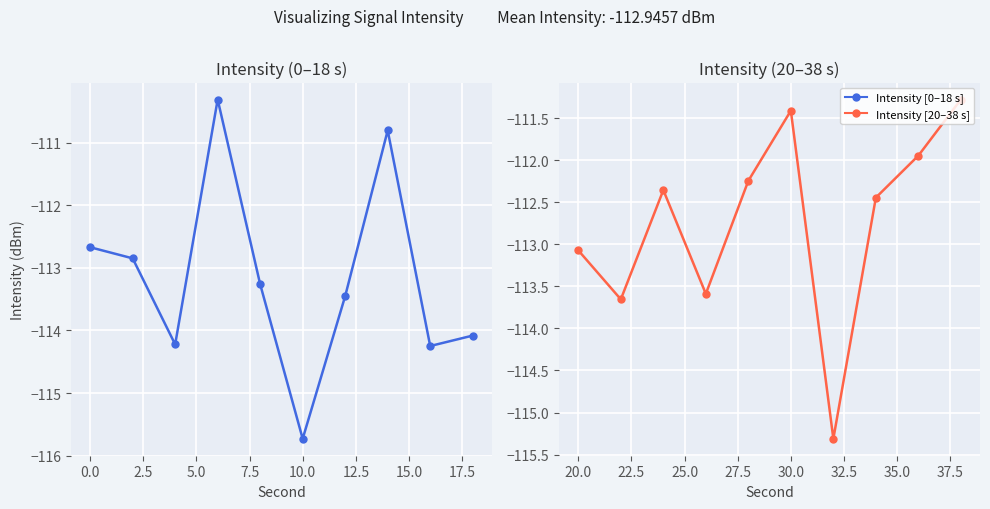

Which has a higher value, 0.0 or 7.5?

7.5